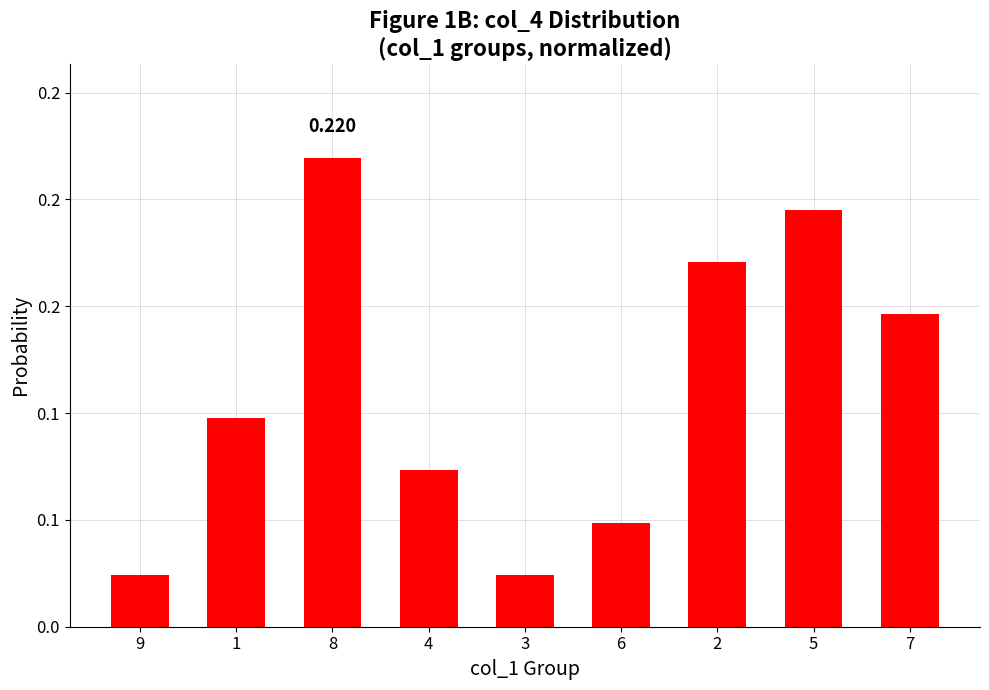

What is the maximum value shown in the chart?

0.2